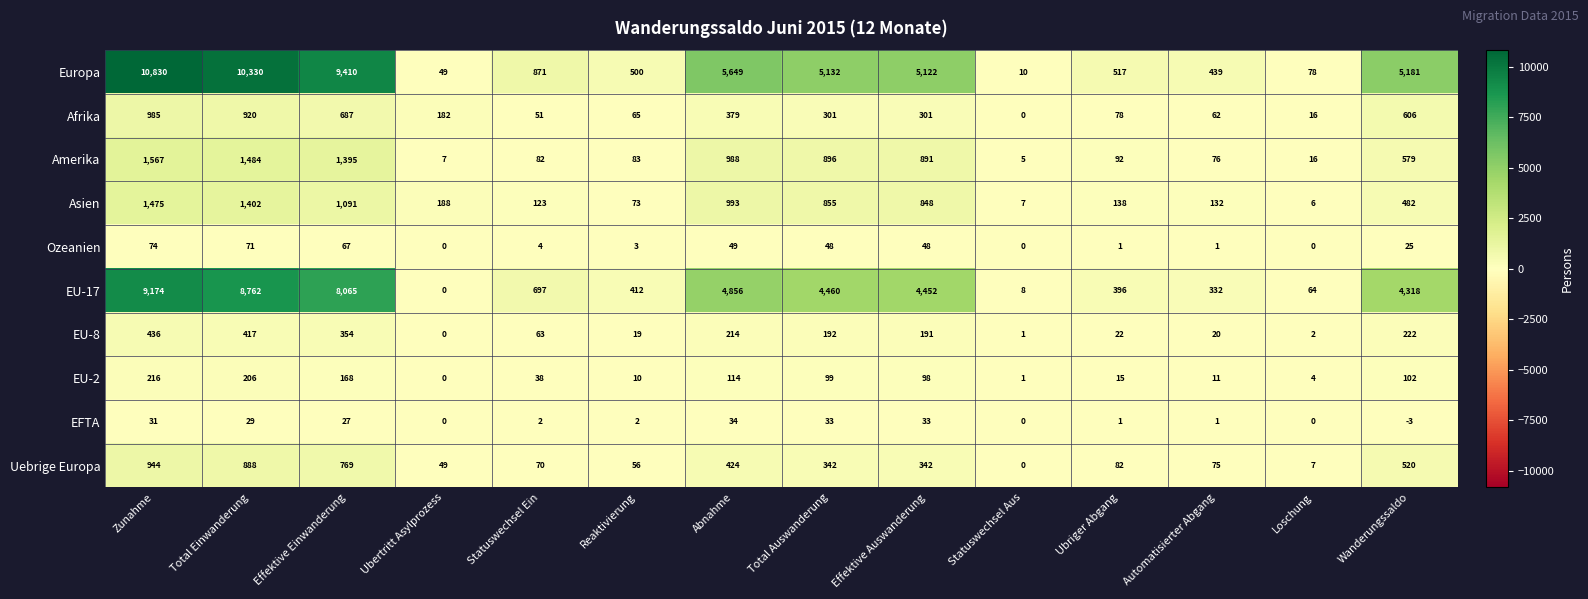

Which category has the lowest value in the Europa series?

Statuswechsel Aus